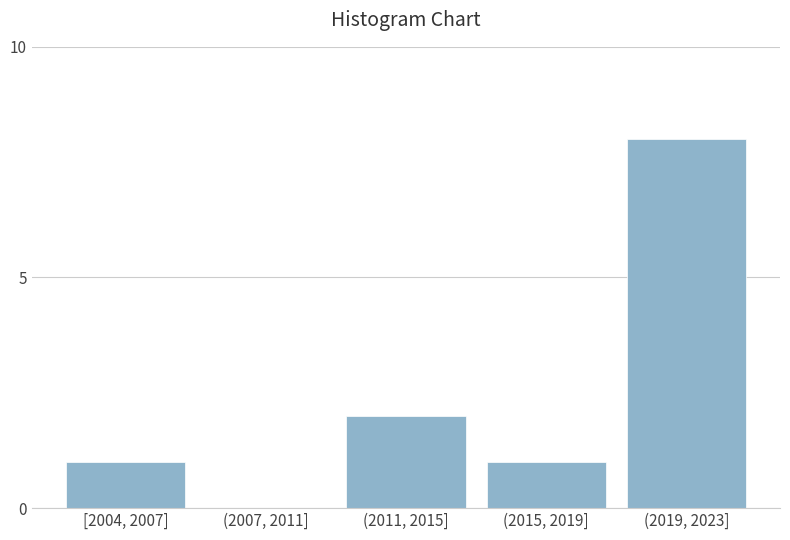

Reading left to right, list all the values displayed in this chart.

[2004, 2007]=1	(2007, 2011]=0	(2011, 2015]=2	(2015, 2019]=1	(2019, 2023]=8